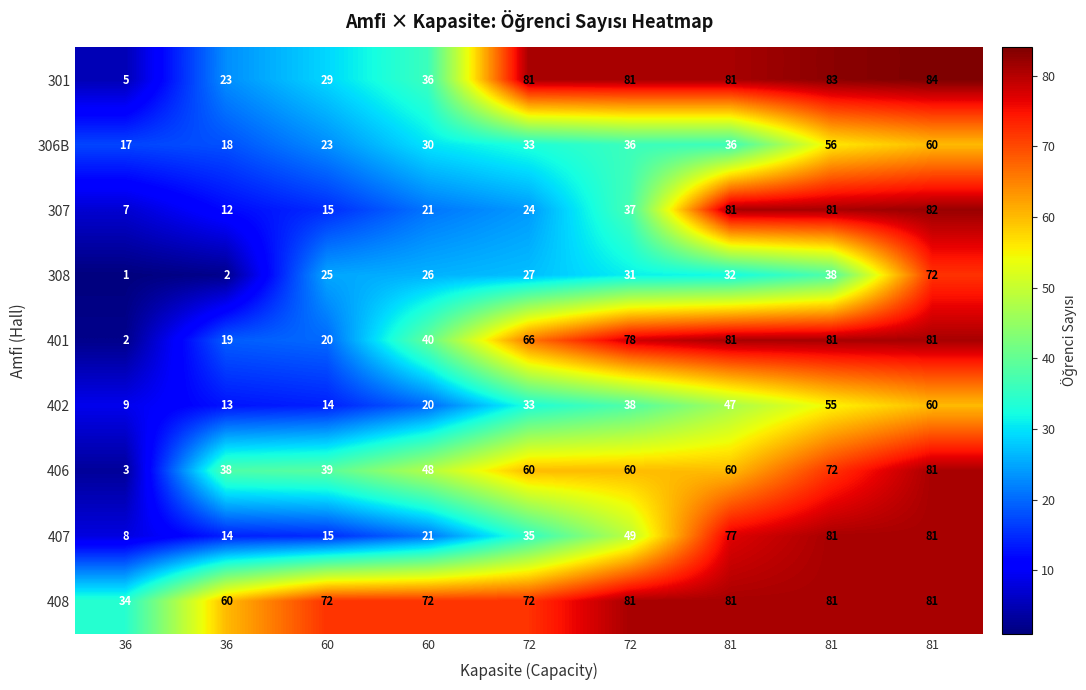

Which series has the largest range (max minus min)?

301